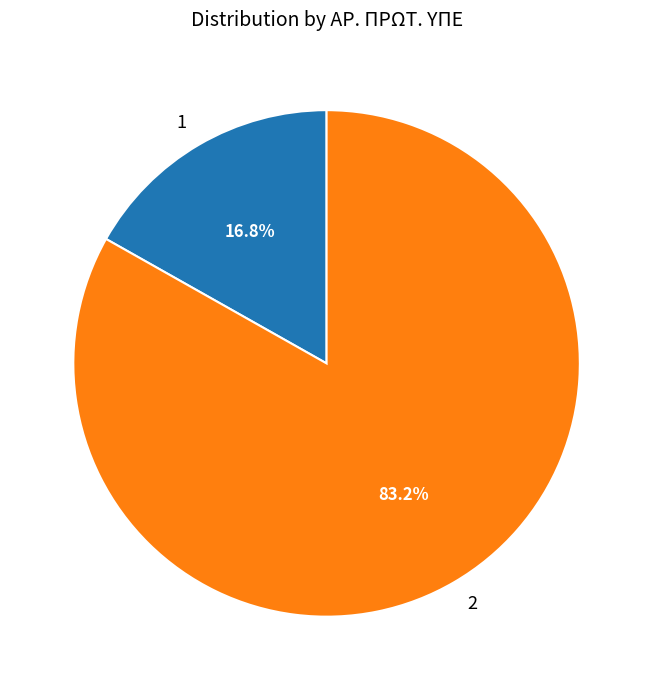

Combined, do 2 and 1 account for over 50%?

Yes